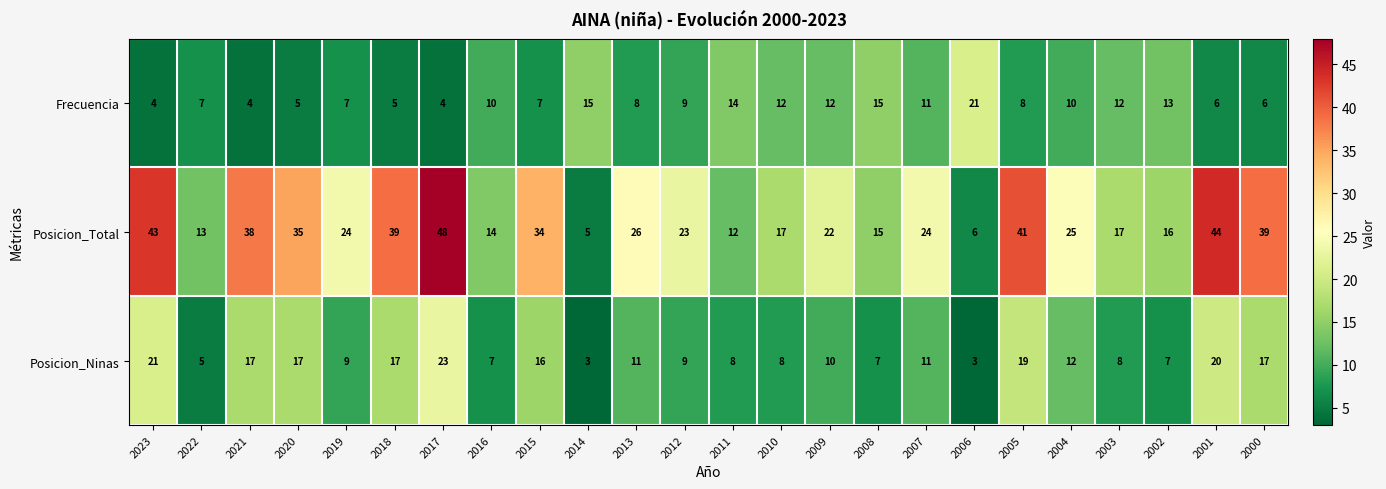

Rank the series by their maximum value, from lowest to highest.

Frecuencia, Posicion_Ninas, Posicion_Total